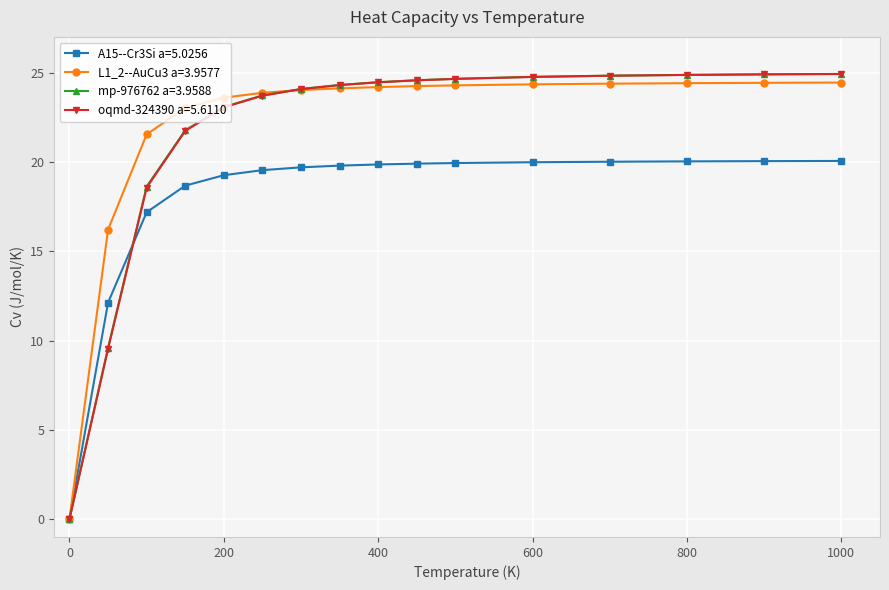

What is the value of the oqmd-324390 a=5.6110 point at the 10th from the left?

24.6